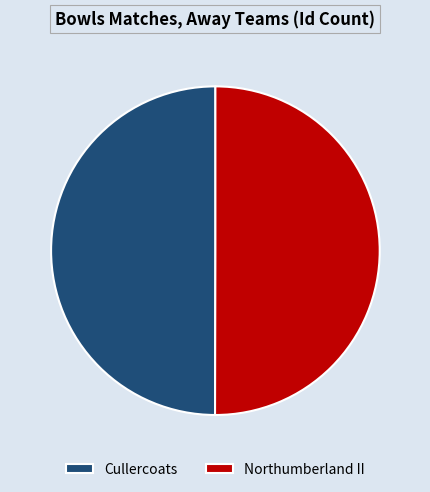

What is the ratio of the value at Northumberland II to the value at Cullercoats?

1.0